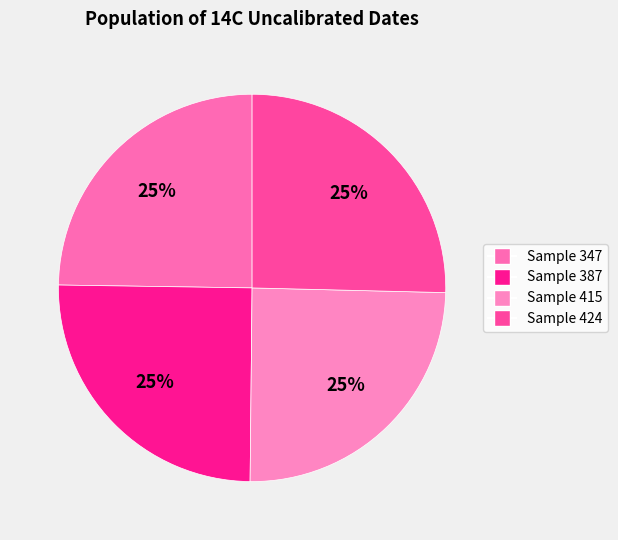

Count the number of slices in the pie.

4